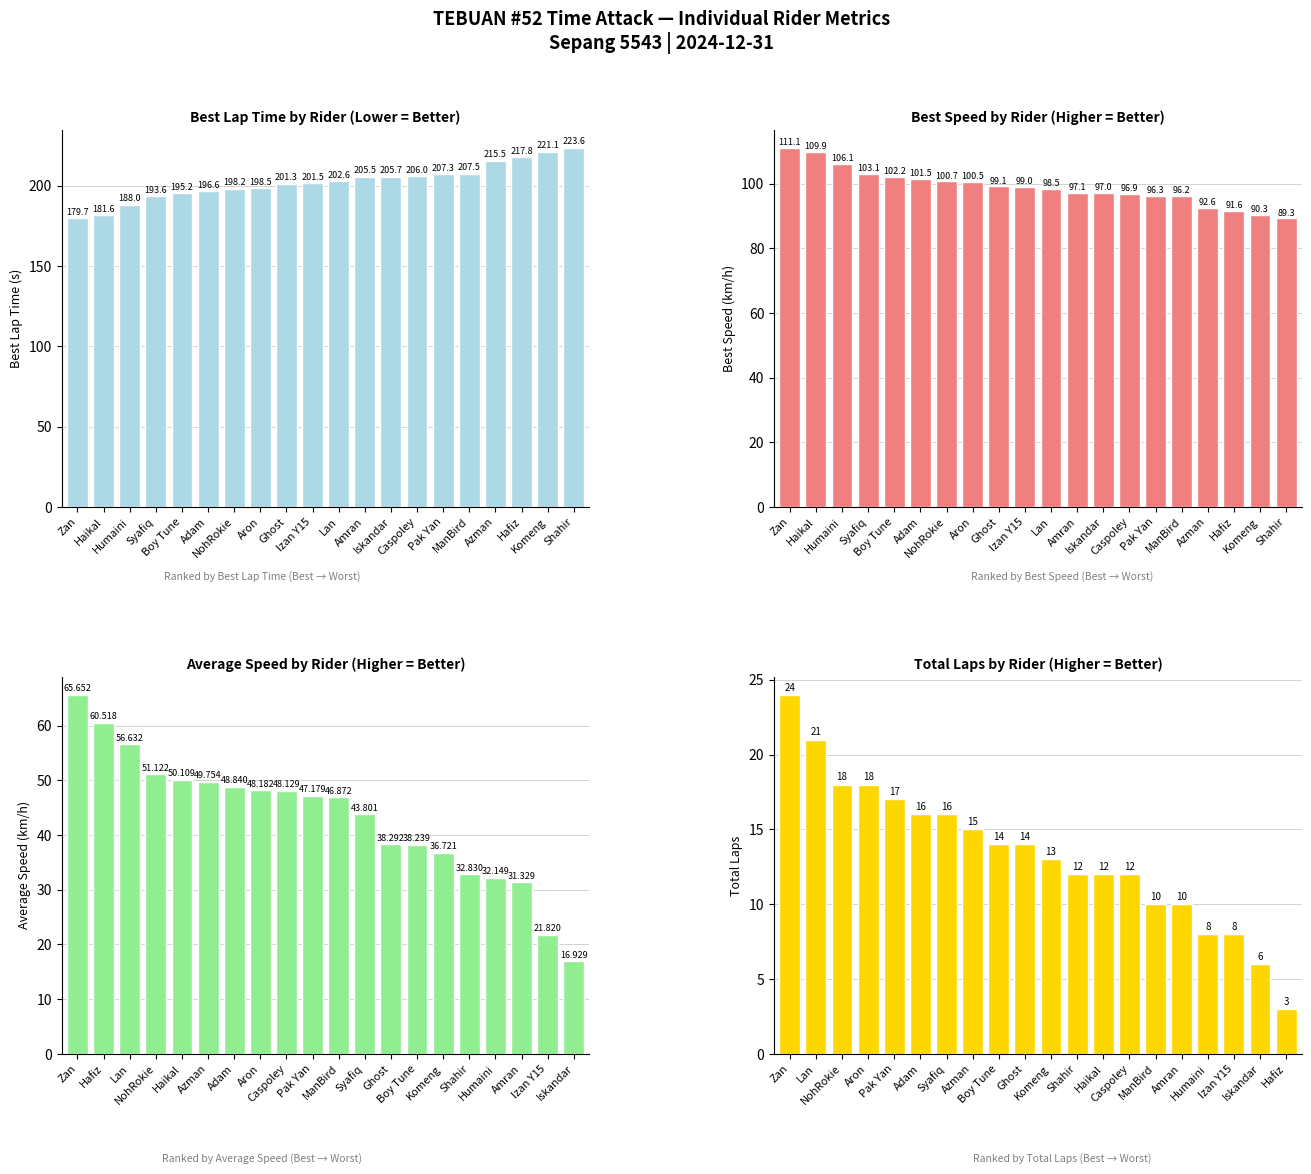

List the series in order of their overall mean, lowest first.

Total Laps, Average Speed, Best Speed, Best Lap Time